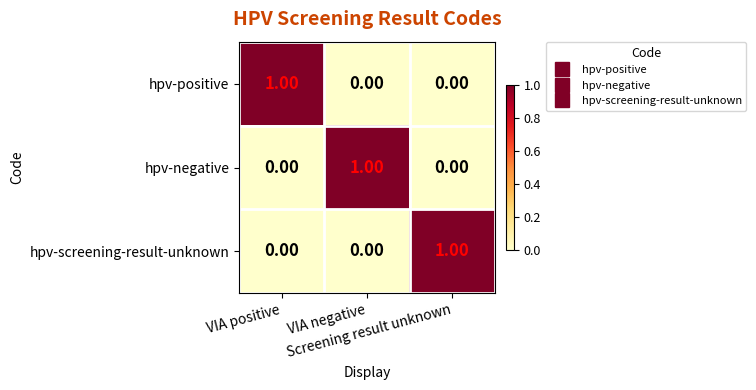

At how many categories does at least one series exceed 0?

3